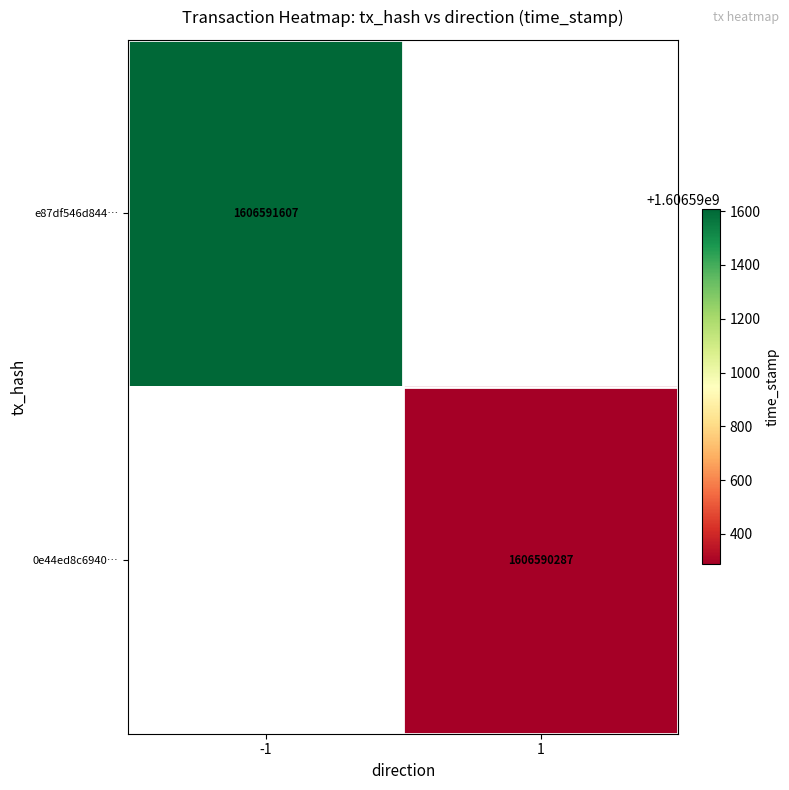

True or false: 0e44ed8c6940909ba38f1b8338a3495e107bcb0 has a value of 642318295 at 1.

False